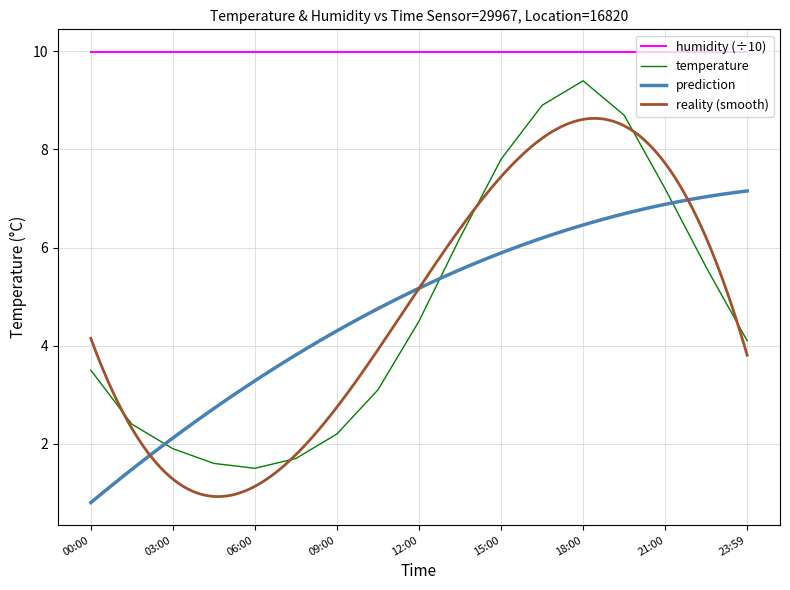

How many points are higher than both their immediate neighbors (excluding endpoints)?

1